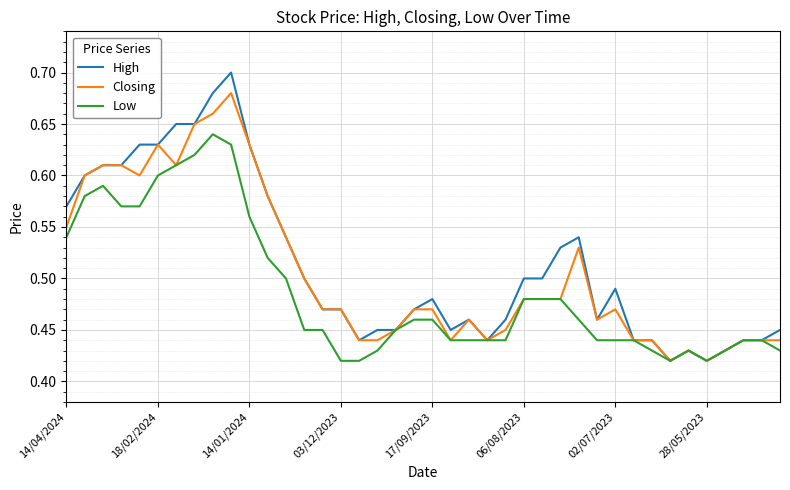

Which series has the largest range (max minus min)?

High